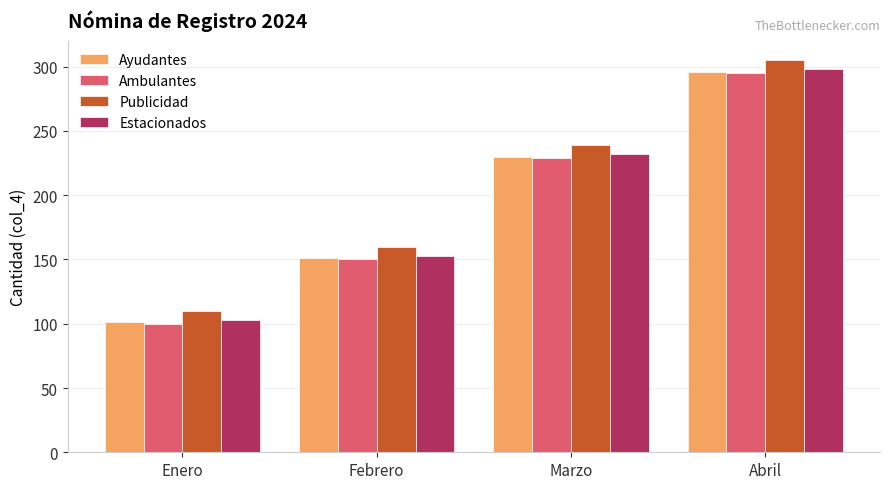

The value of Ambulantes at Marzo is 95. True or false?

False